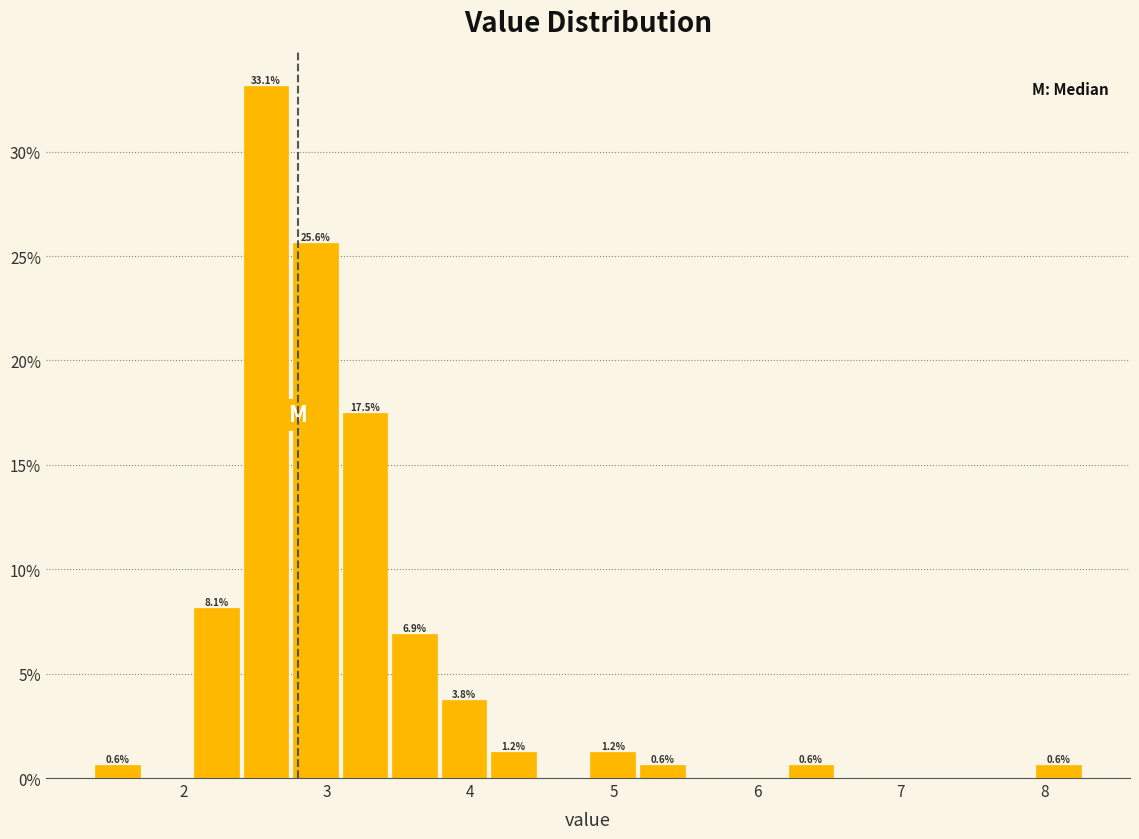

Read against the x-axis, roughly where is the centre of the tallest bar?

2.6